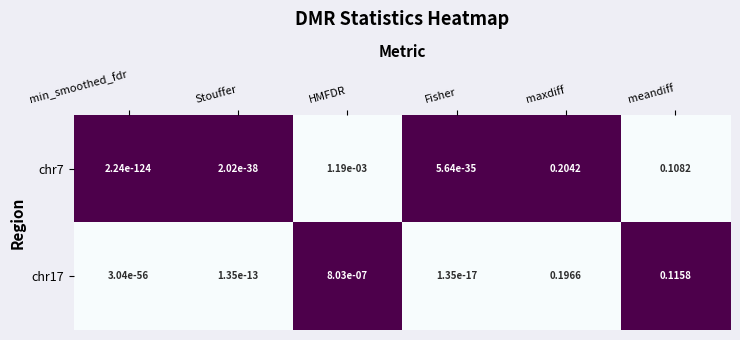

Which series has the largest total across all categories?

chr7